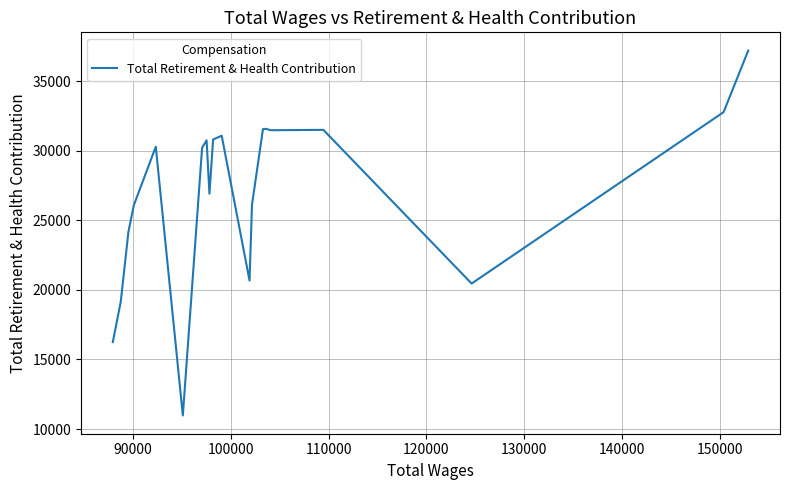

What is the greatest value displayed?

37219